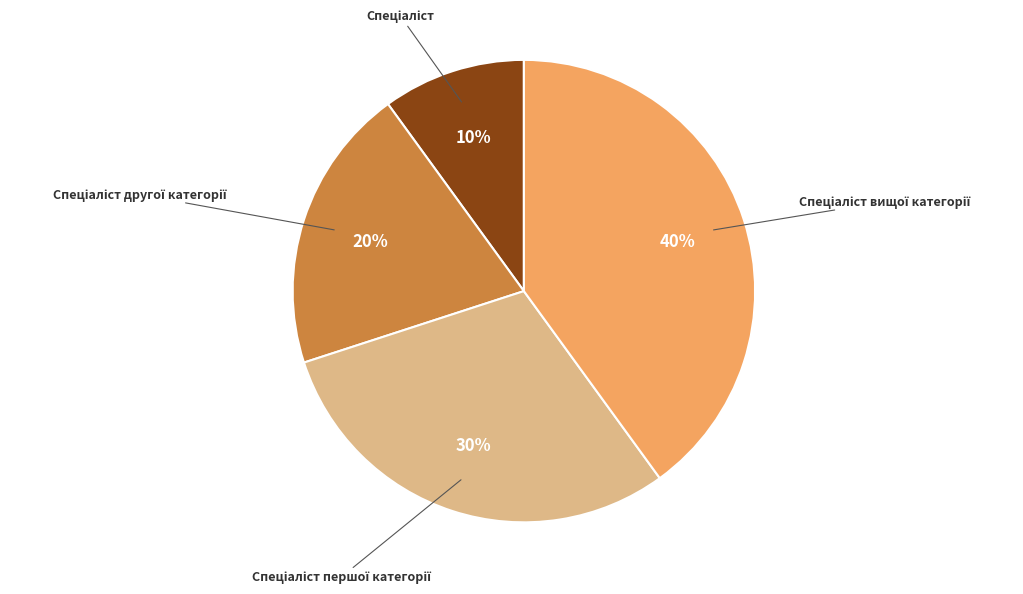

To the nearest percent, what is the average slice percentage?

25%